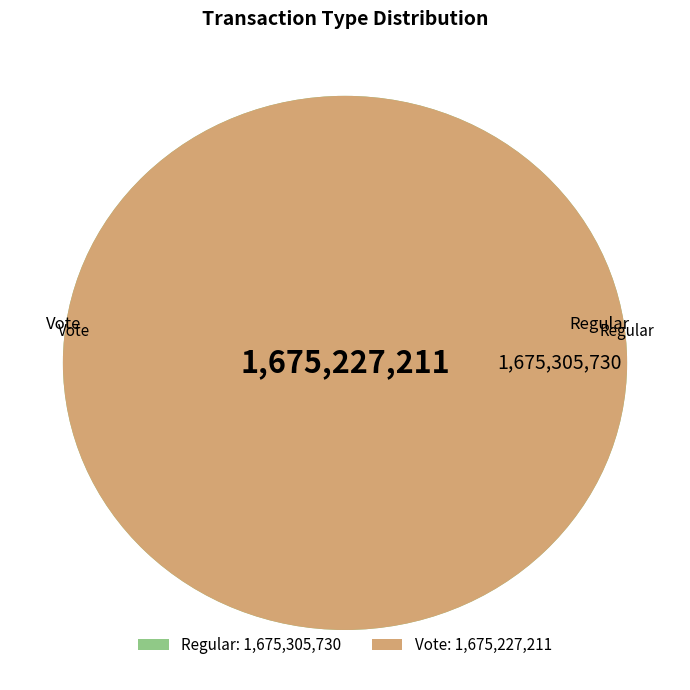

Is there a majority slice in this chart?

Yes